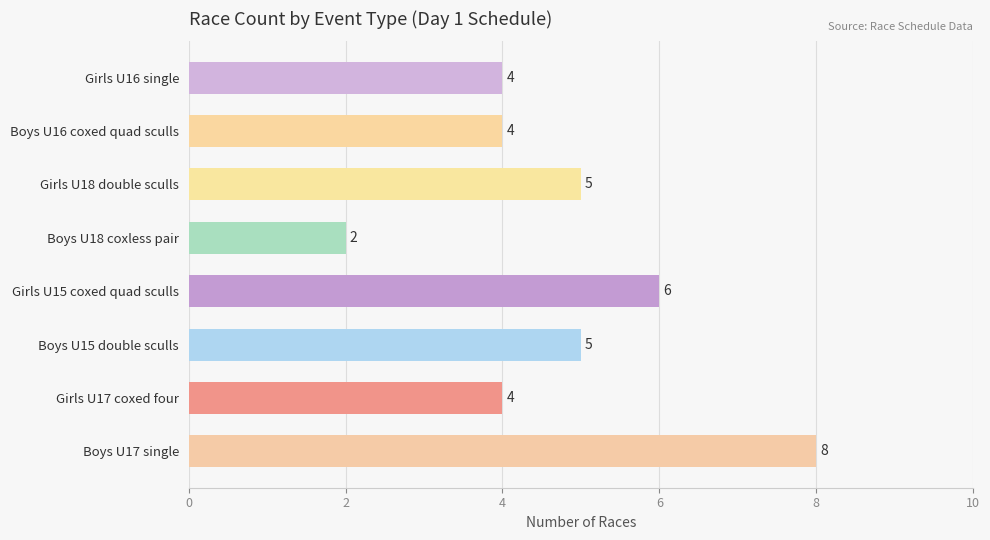

What is the minimum value shown in the chart?

2